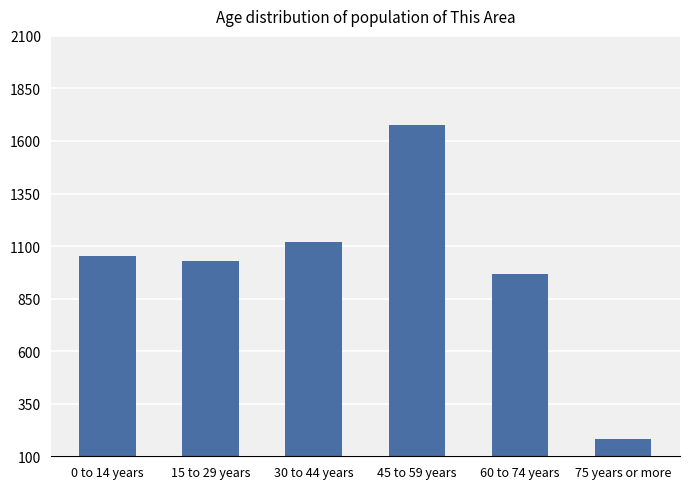

Which label corresponds to the smallest value in the chart?

75 years or more